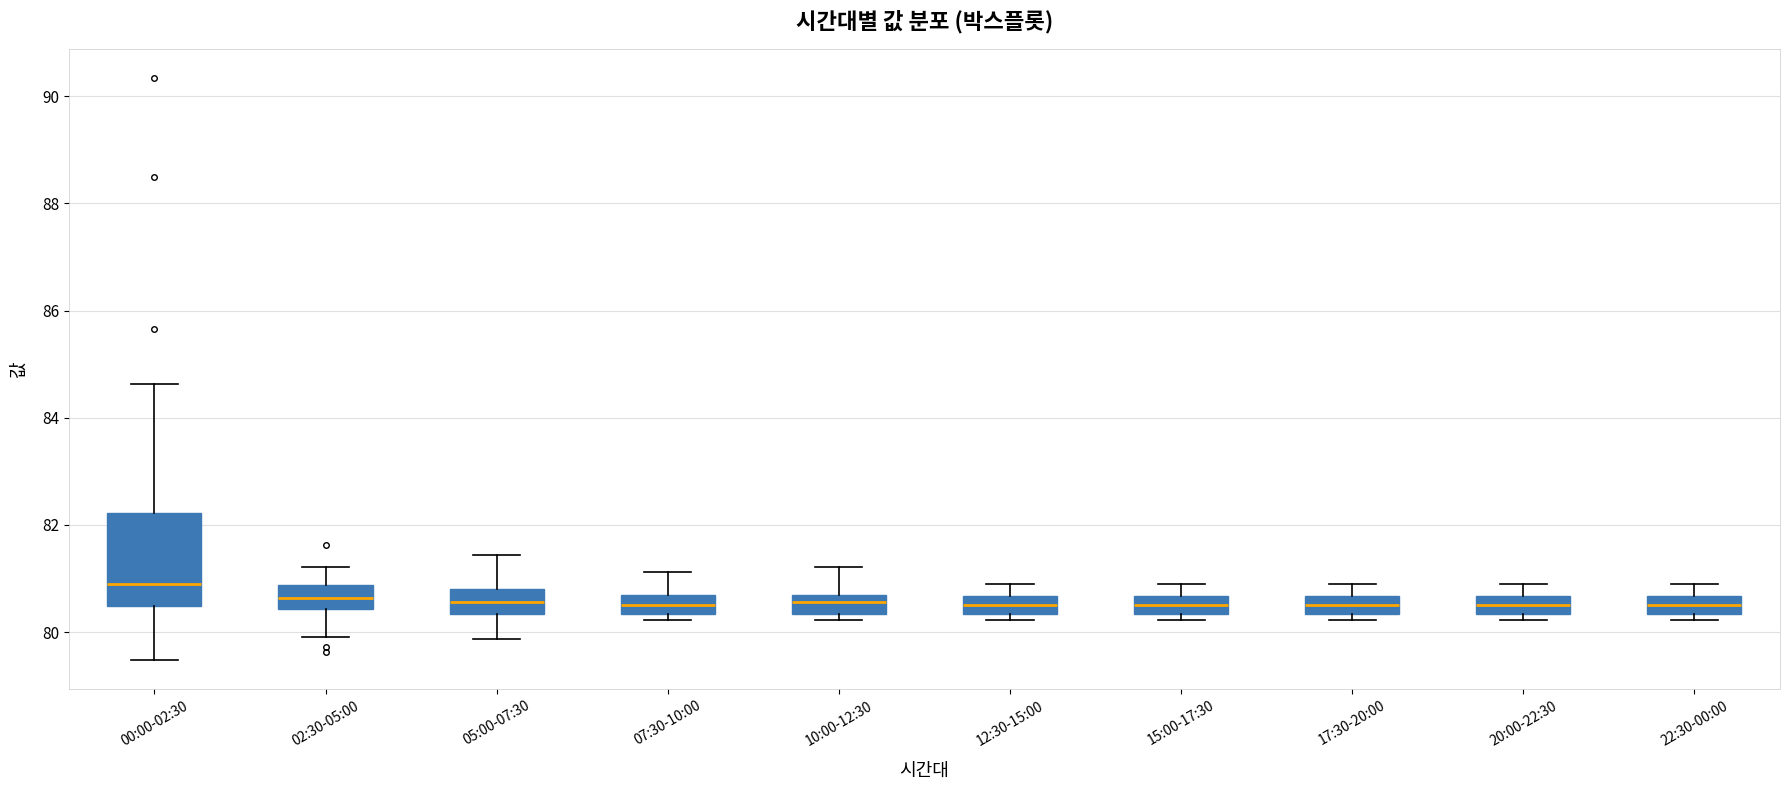

Reading left to right, transcribe this box plot: for each box, give where its median line is, the range the box spans, and where its two whiskers end, as read against the y-axis. The values are not printed on the chart, so give them approximately, as read against the axis.

00:00-02:30: median 81.0, box 80.4 to 82.2, whiskers 79.4 to 84.6
02:30-05:00: median 80.6, box 80.4 to 80.8, whiskers 80.0 to 81.2
05:00-07:30: median 80.6, box 80.4 to 80.8, whiskers 79.8 to 81.4
07:30-10:00: median 80.6 (inside the box), box 80.4 to 80.6, whiskers 80.2 to 81.2
10:00-12:30: median 80.6 (inside the box), box 80.4 to 80.6, whiskers 80.2 to 81.2
12:30-15:00: median 80.6 (inside the box), box 80.4 to 80.6, whiskers 80.2 to 80.8
15:00-17:30: median 80.6 (inside the box), box 80.4 to 80.6, whiskers 80.2 to 80.8
17:30-20:00: median 80.6 (inside the box), box 80.4 to 80.6, whiskers 80.2 to 80.8
20:00-22:30: median 80.6 (inside the box), box 80.4 to 80.6, whiskers 80.2 to 80.8
22:30-00:00: median 80.6 (inside the box), box 80.4 to 80.6, whiskers 80.2 to 80.8